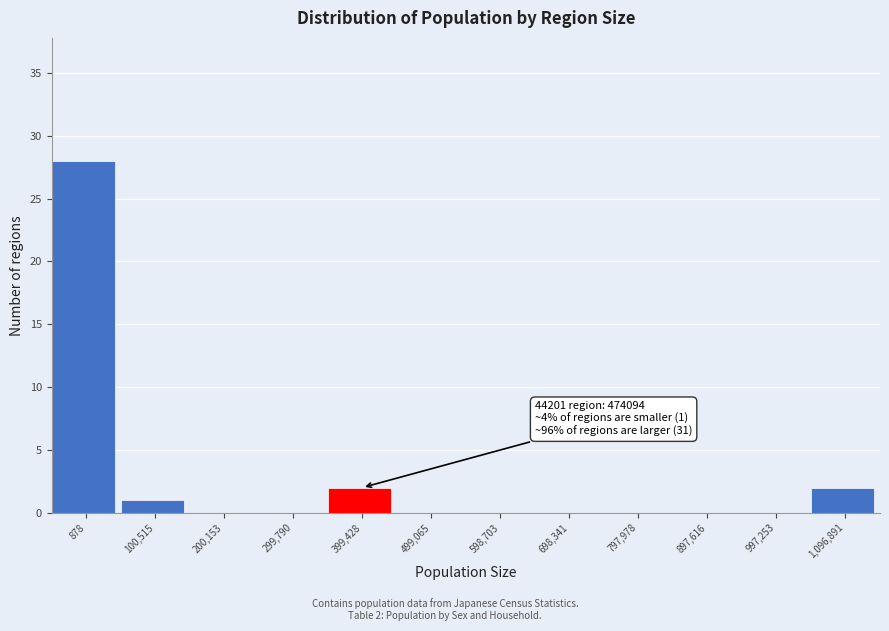

Reading left to right, transcribe all the data shown in this chart.

878=28	100,515=1	200,153=0	299,790=0	399,428=2	499,065=0	598,703=0	698,341=0	797,978=0	897,616=0	997,253=0	1,096,891=2